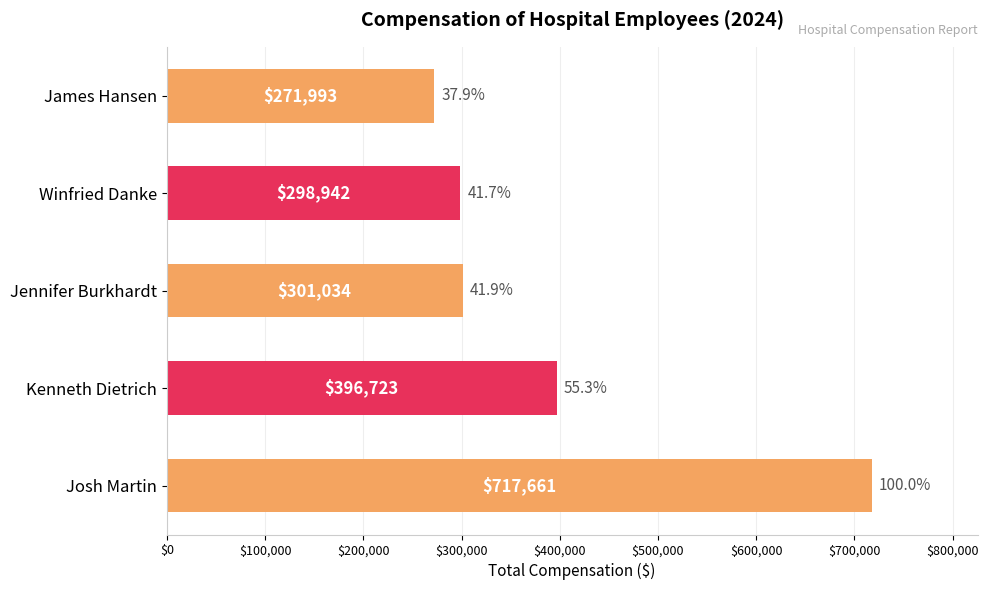

True or false: the data shows 564893 at Kenneth Dietrich.

False